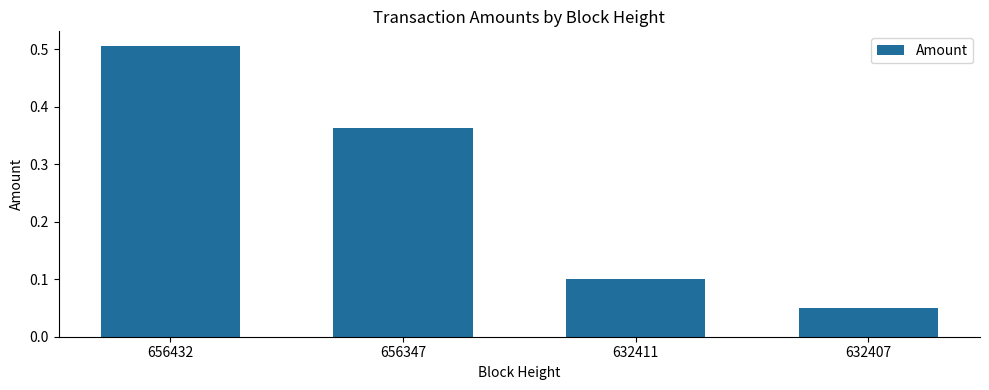

List the labels in order of value, largest first.

656432, 656347, 632411, 632407